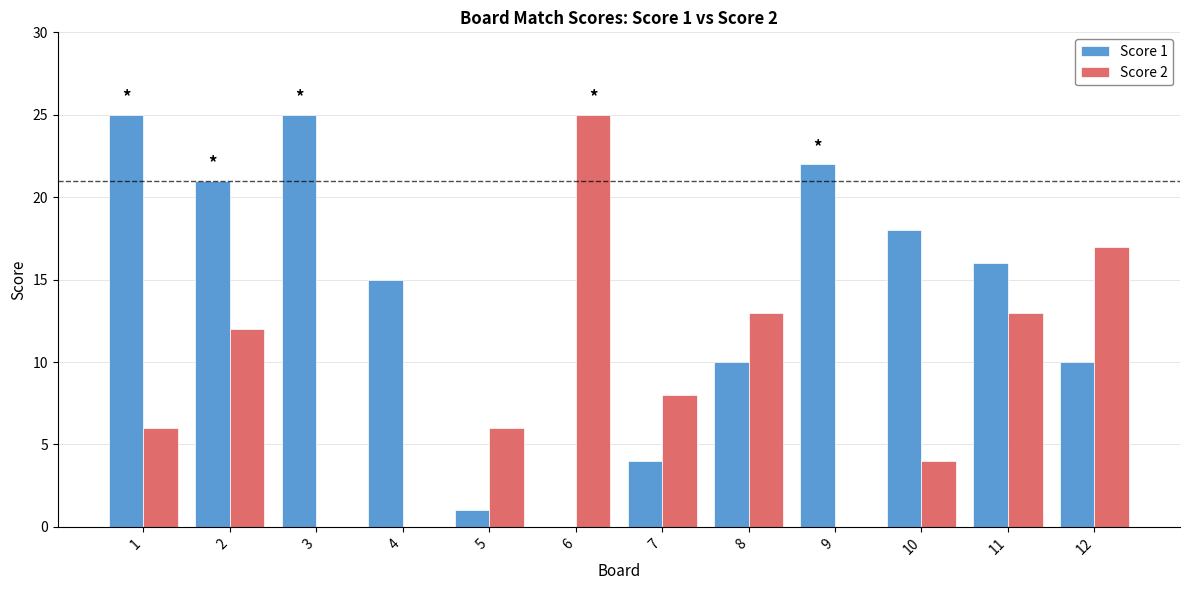

What is the sum of all Score 2 values?

104